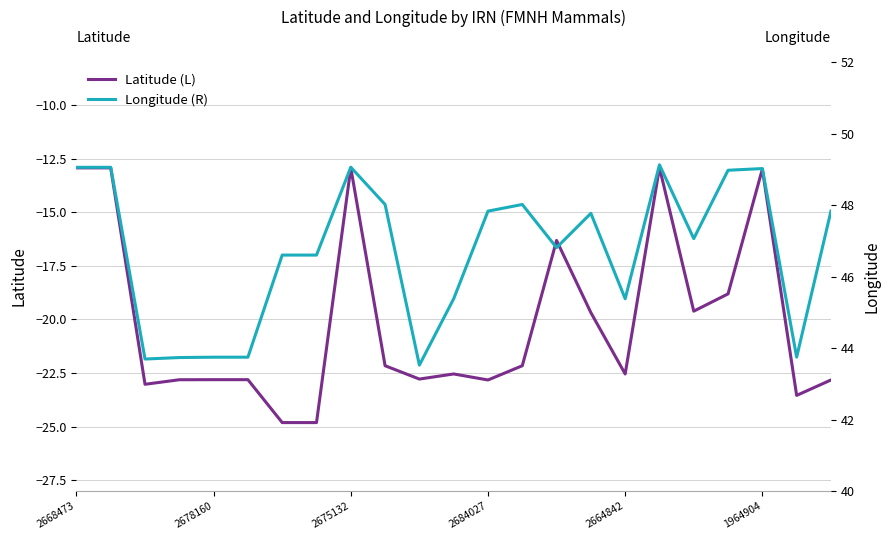

What is the maximum value for Latitude (L)?

-12.9